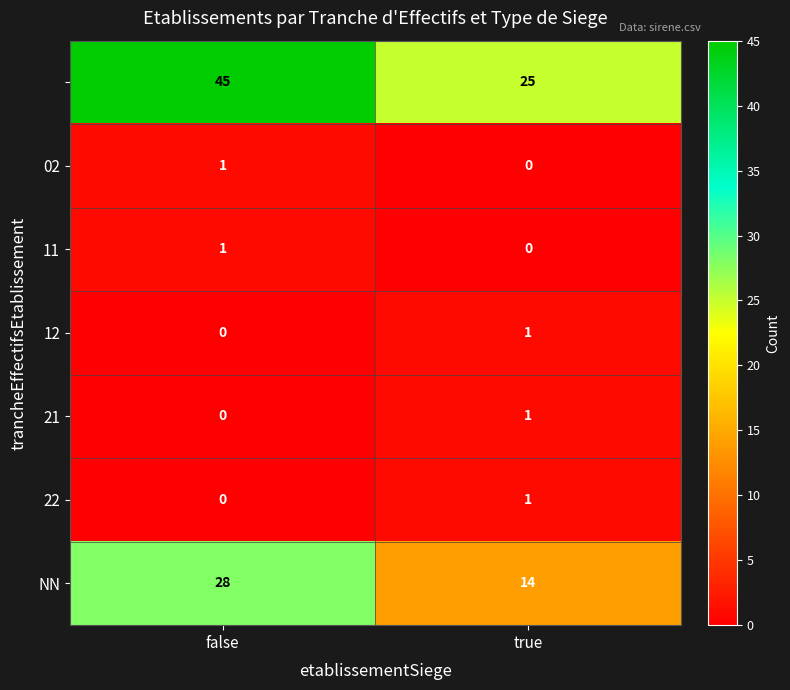

What is the spread (max minus min) of values at false?

45